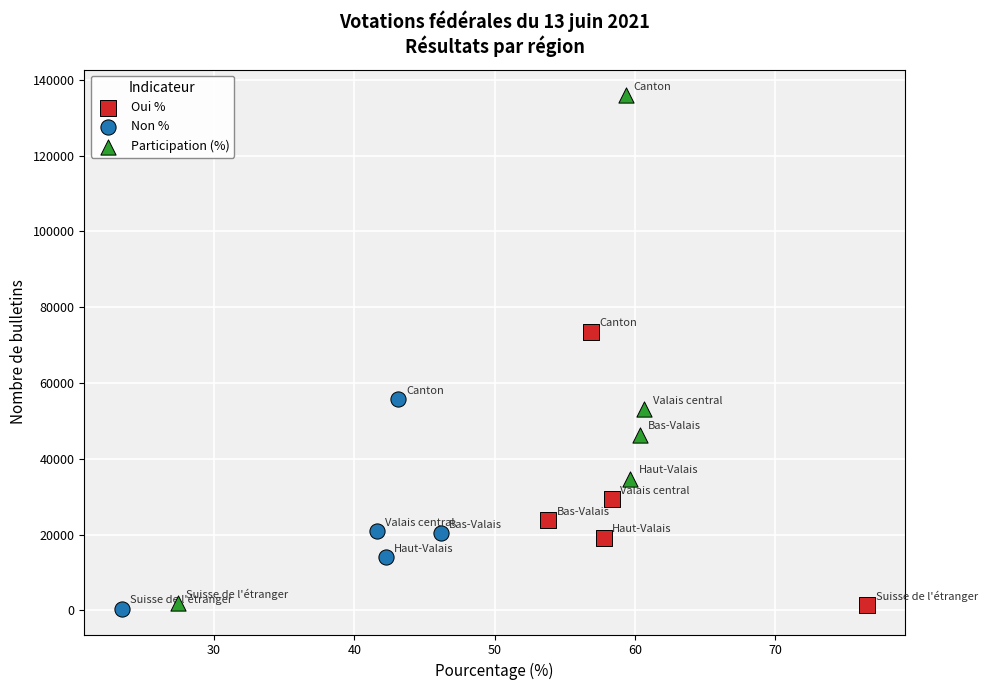

Which series reaches the maximum Y coordinate?

Participation (%)